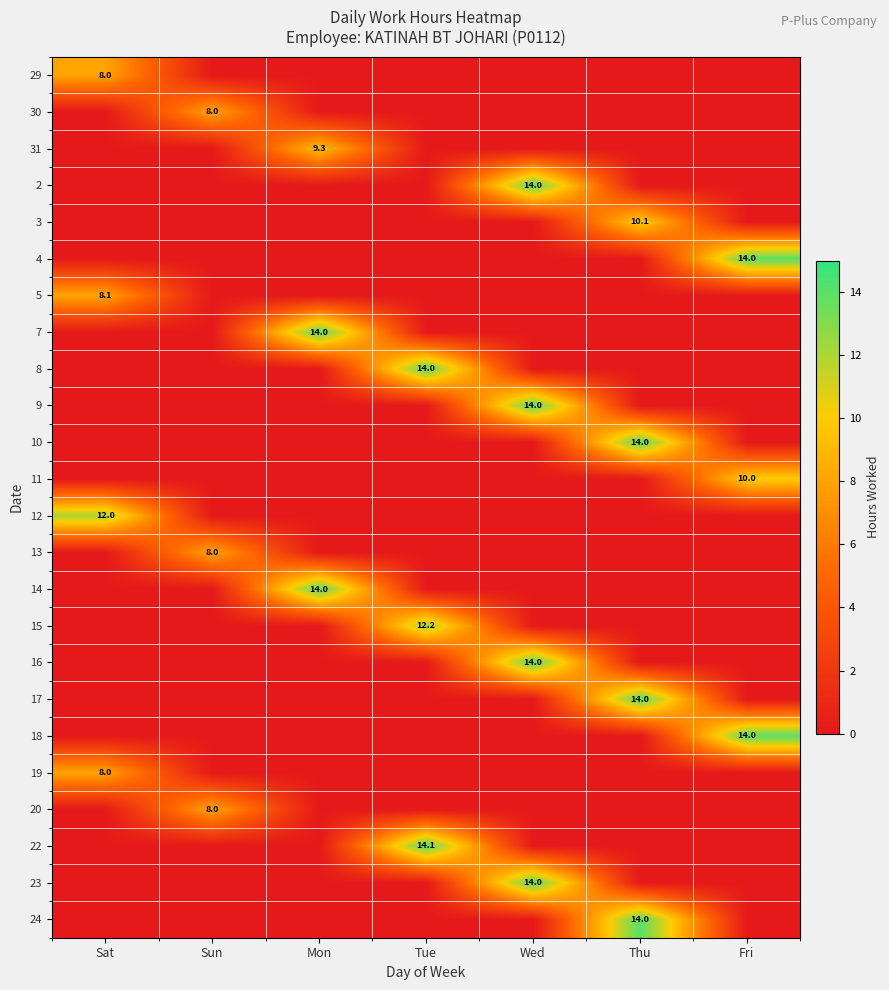

True or false: 2 has a value of 14.0 at Wed.

True